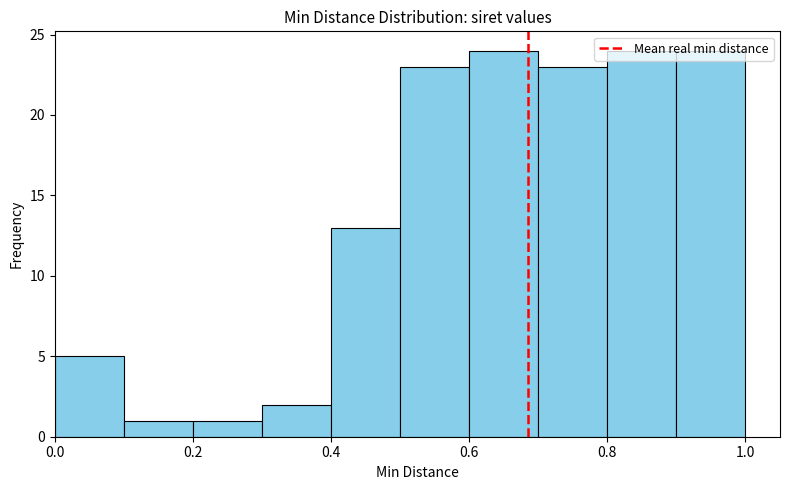

Reading left to right, list every bar in this chart as the range it spans on the x-axis followed by its height. The values are not printed on the chart, so give them approximately, as read against the axis.

0.0 to 0.1: 5
0.1 to 0.2: 1
0.2 to 0.3: 1
0.3 to 0.4: 2
0.4 to 0.5: 13
0.5 to 0.6: 23
0.6 to 0.7: 24
0.7 to 0.8: 23
0.8 to 0.9: 24
0.9 to 1.0: 24